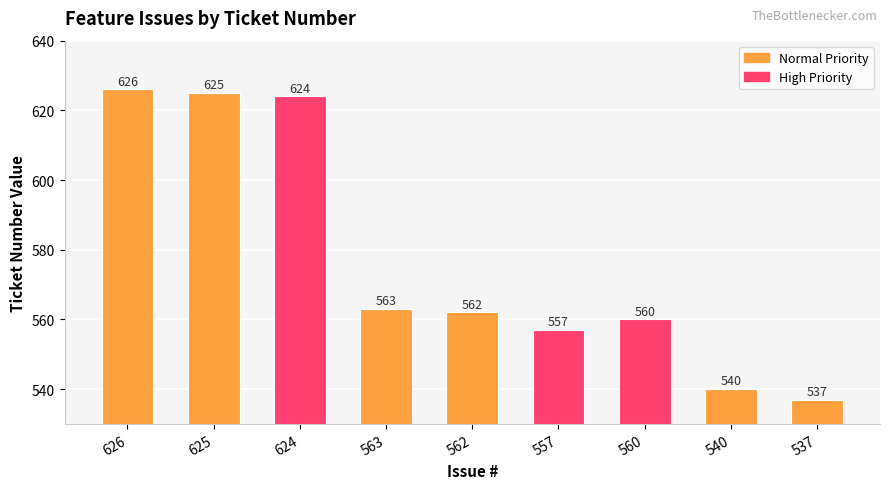

Rank the categories by value from lowest to highest.

537, 540, 557, 560, 562, 563, 624, 625, 626